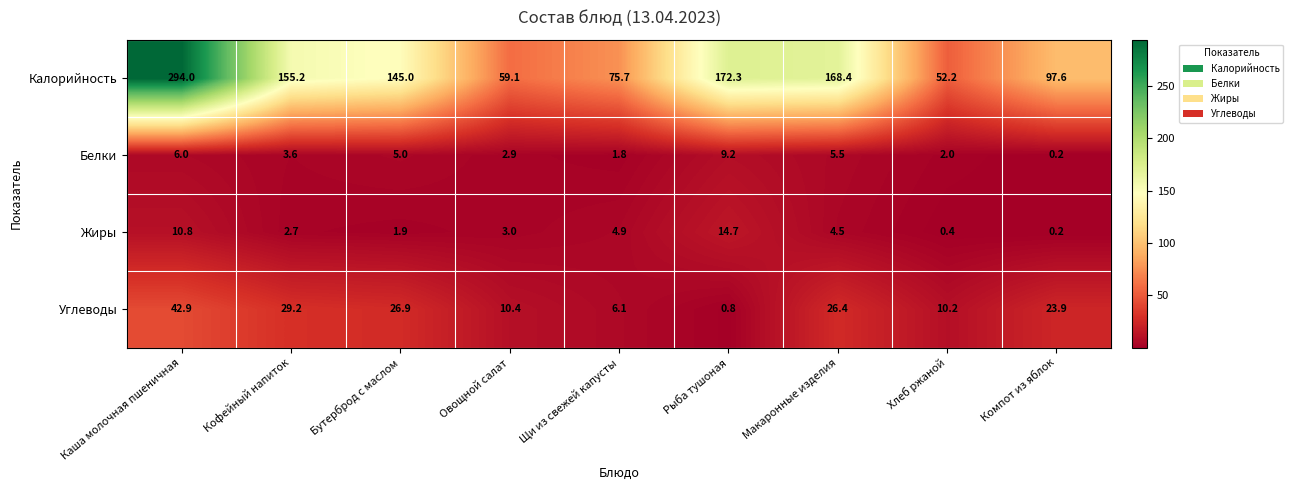

True or false: Белки has a value of 3.4 at Бутерброд с маслом.

False